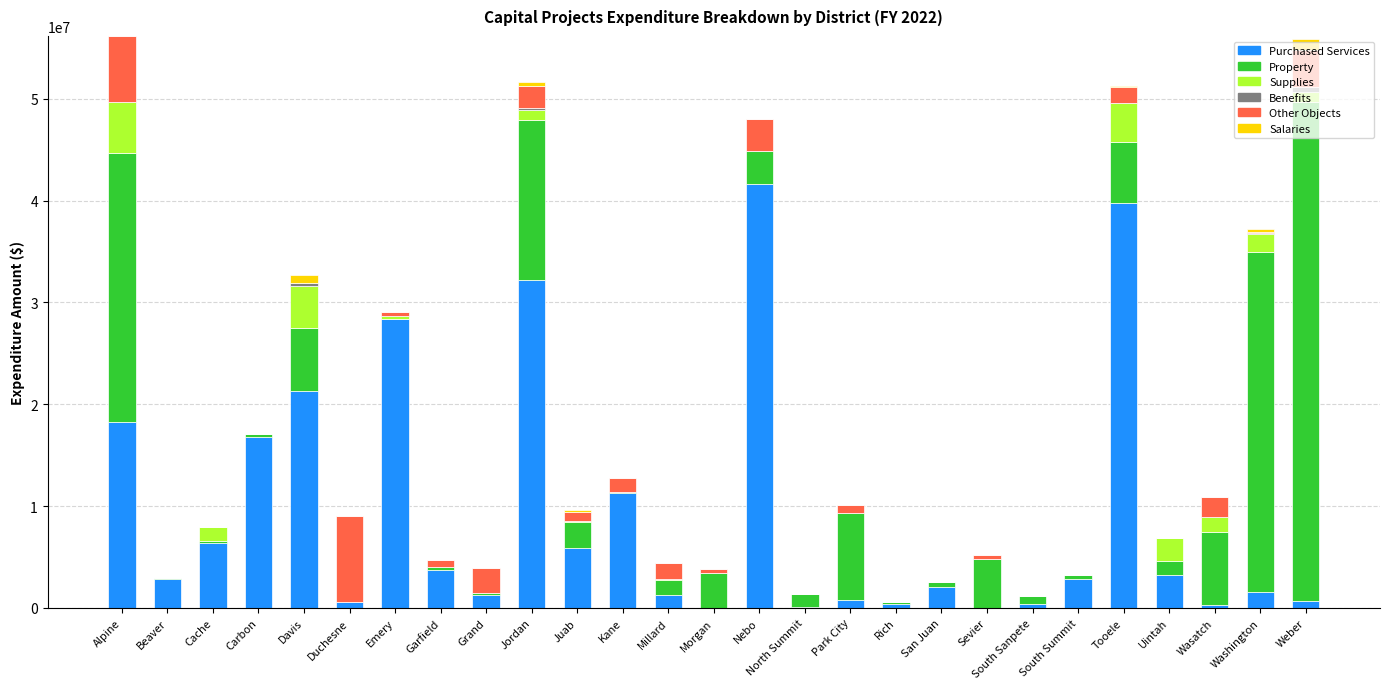

Does the chart contain stacked bars?

Yes